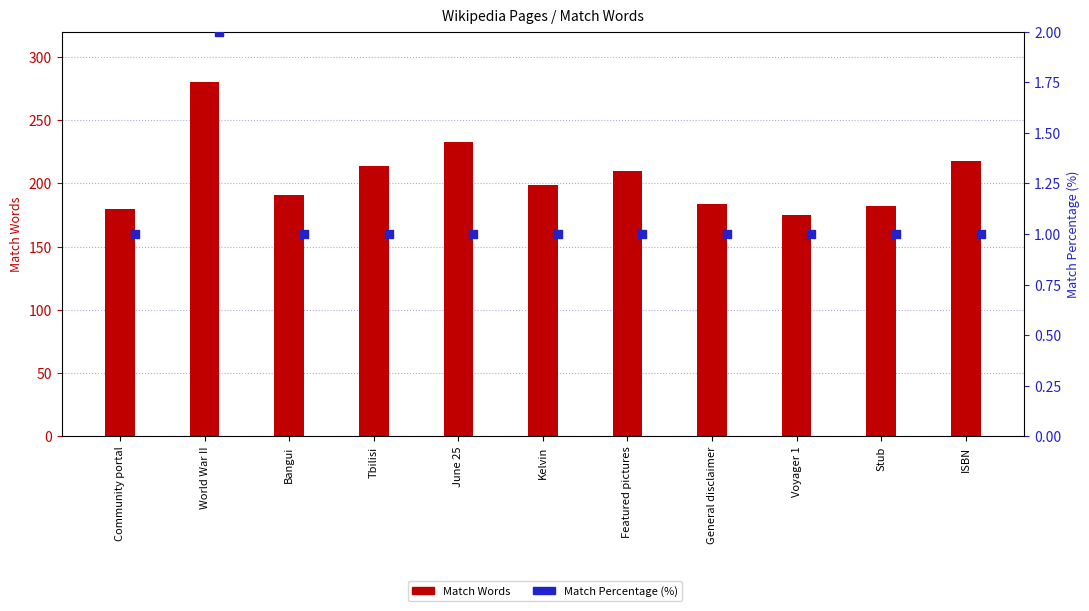

Which series reaches the minimum Y coordinate?

Match Percentage (%)